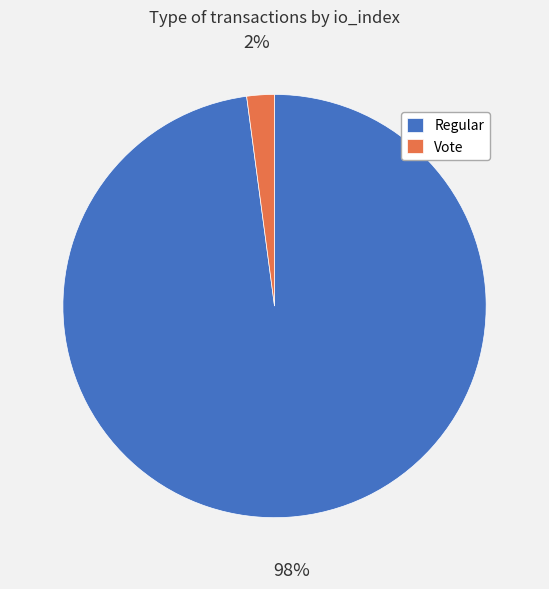

To the nearest percent, what is the average slice percentage?

50%